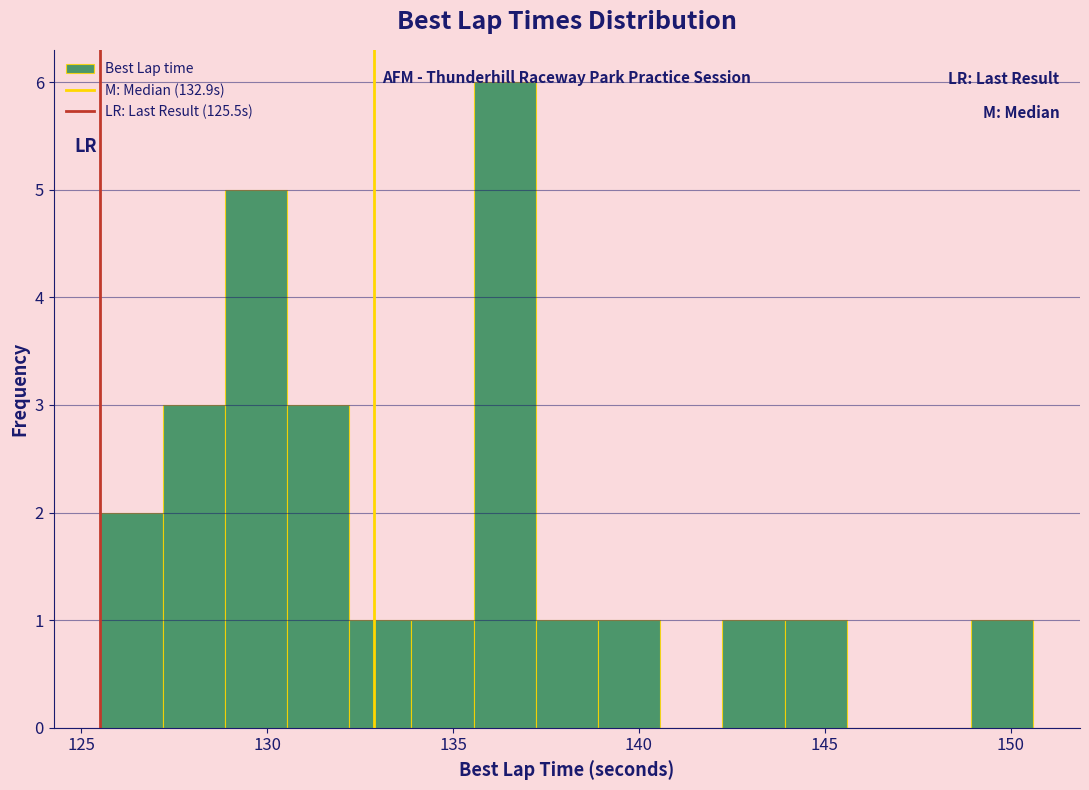

Read against the x-axis, roughly where is the centre of the tallest bar?

136.5